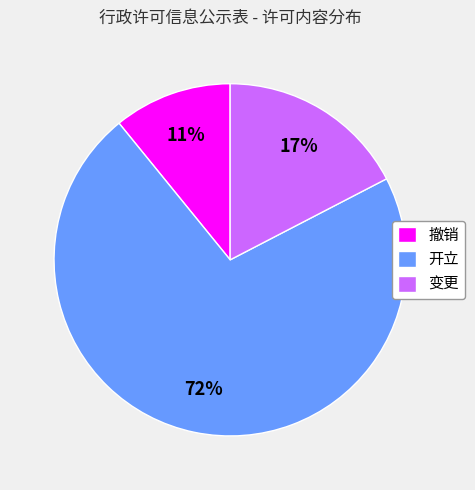

How many segments does this pie chart have?

3